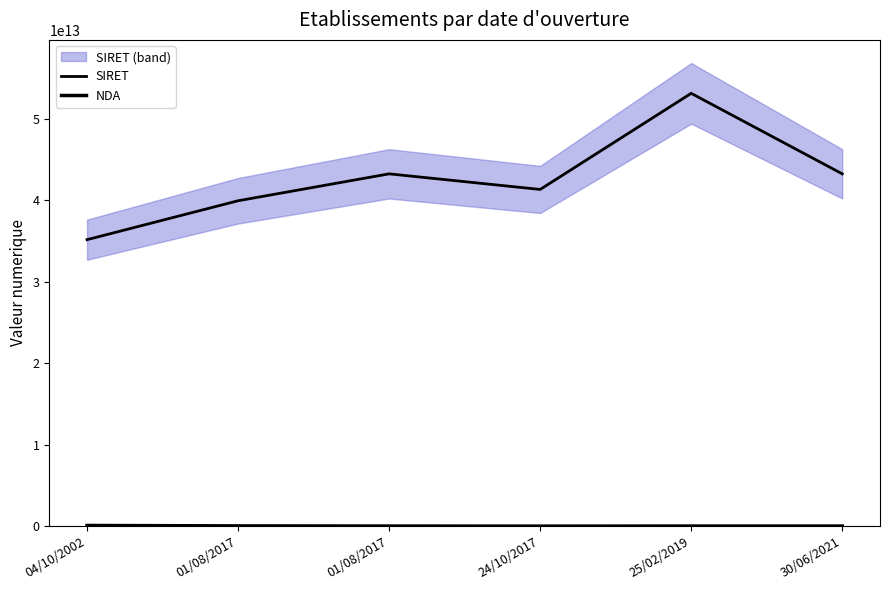

The NDA series shows 82690820069 at 04/10/2002. True or false?

True